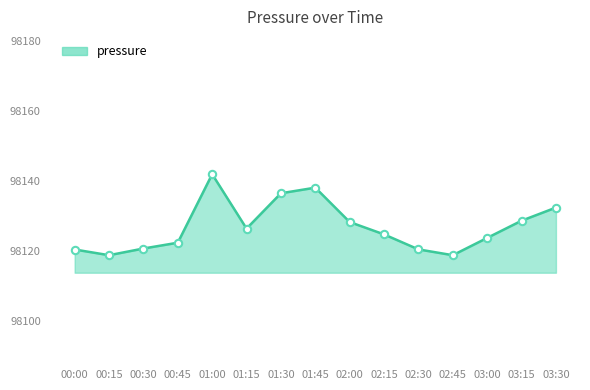

What is the change in value from 00:00 to 02:45?

-1.6